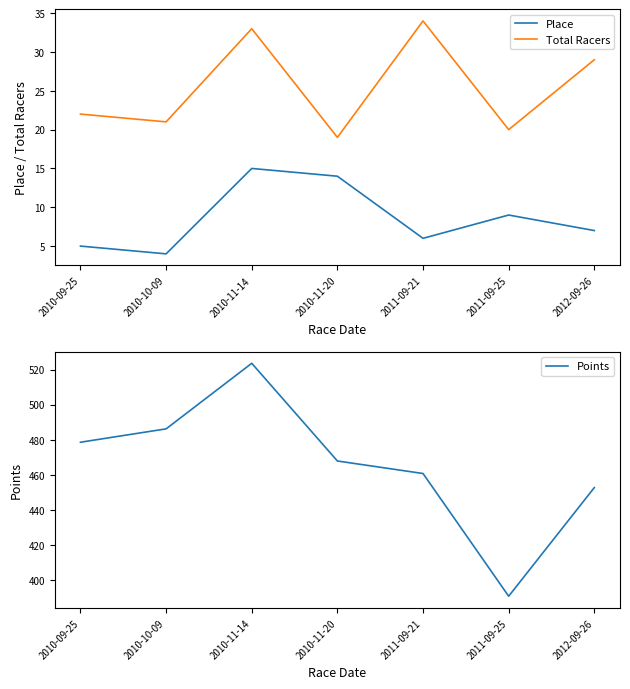

What is the label of the 5th point from the right?

2010-11-14